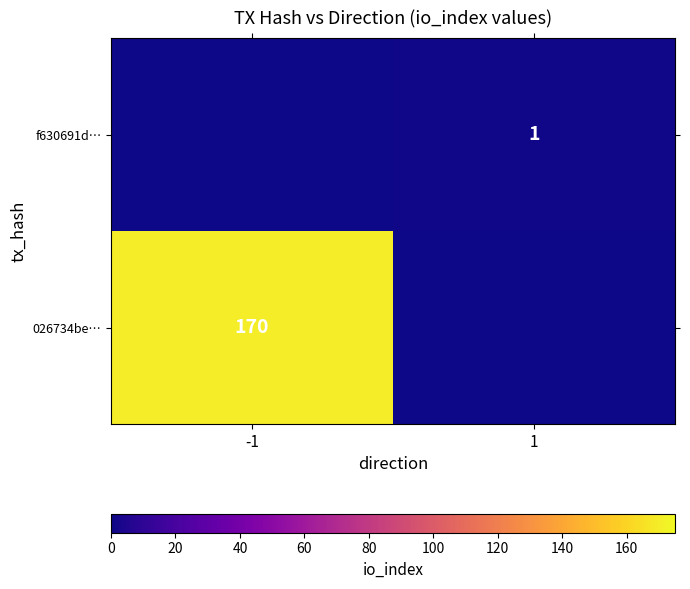

The value of 026734be… at -1 is 114.3. True or false?

False